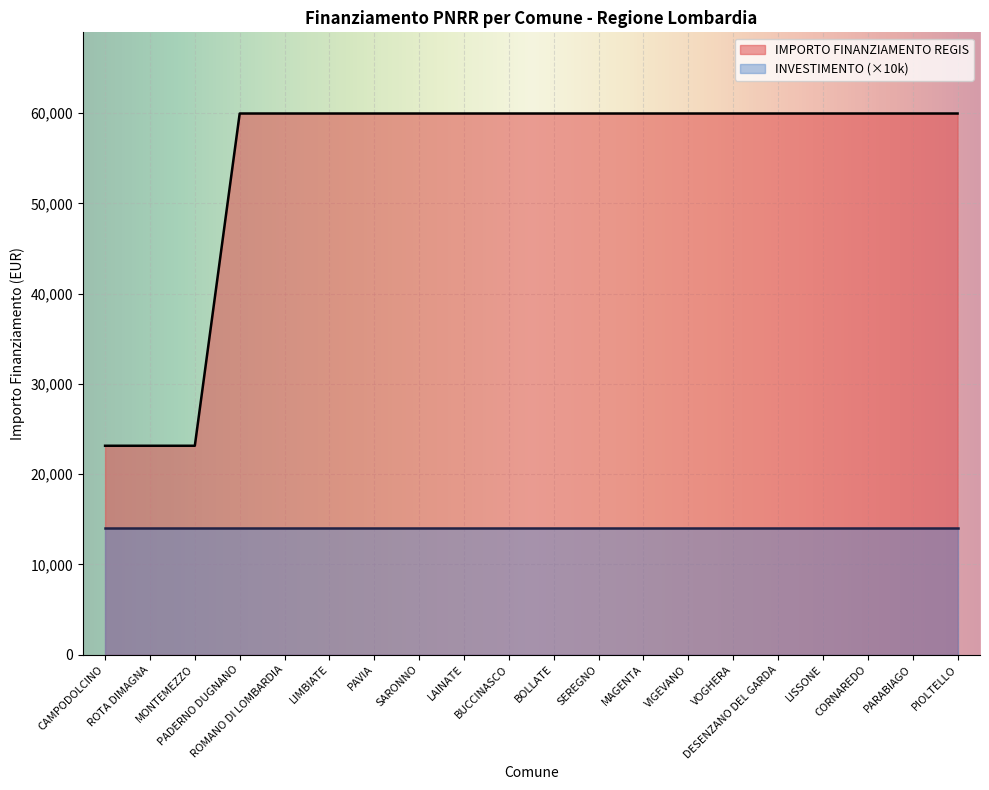

Between CORNAREDO and BOLLATE, which is larger?

CORNAREDO